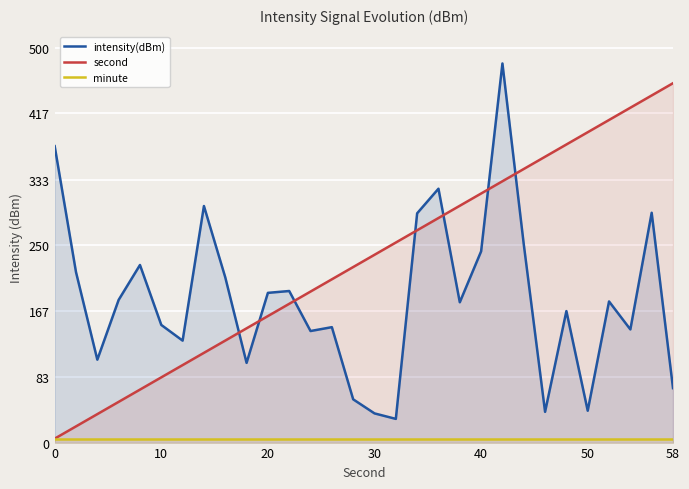

How many lines are shown in the chart?

3